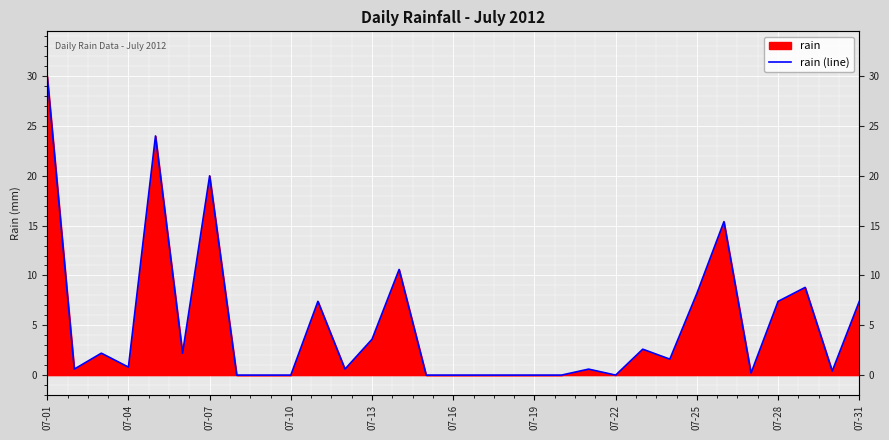

True or false: the data has more than 1 interior local peaks.

True